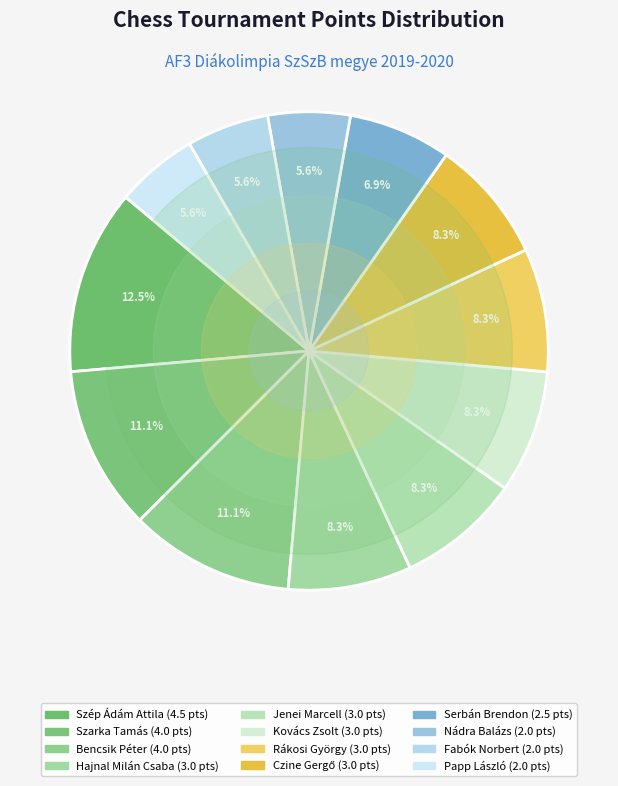

Combined, do Rákosi György and Kovács Zsolt account for over 50%?

No